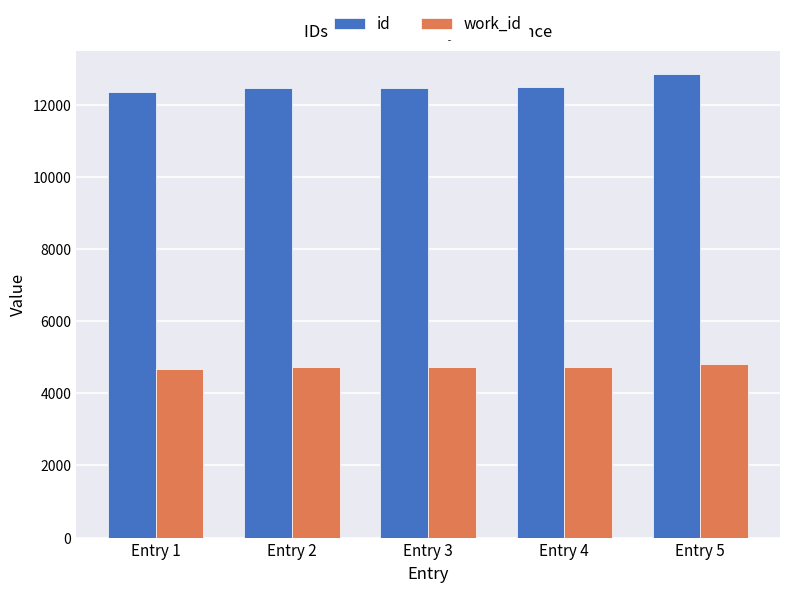

How many series are shown in this chart?

2